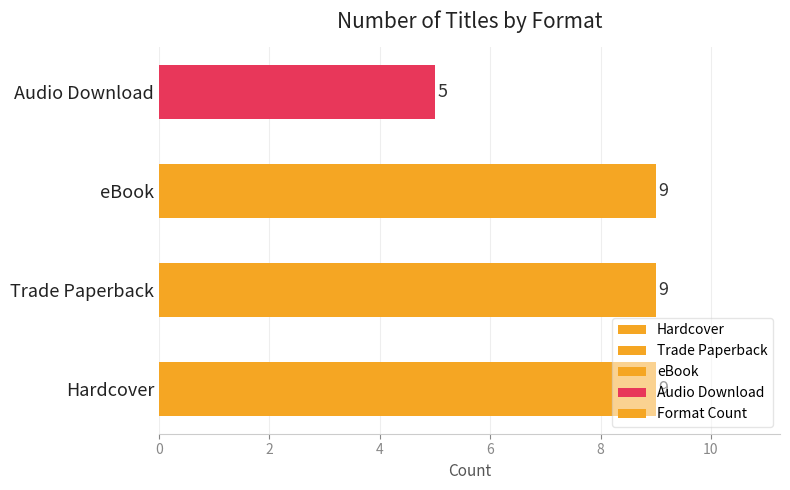

What is the greatest value displayed?

9